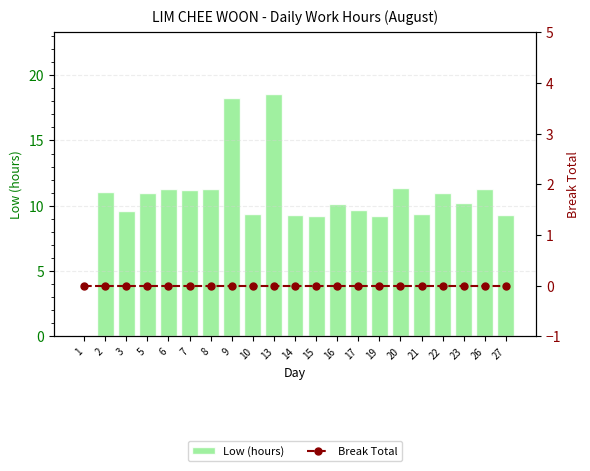

Reading left to right, extract all data points from this chart.

Low (hours): 1=0.0	2=11.0	3=9.6	5=11.0	6=11.3	7=11.2	8=11.3	9=18.3	10=9.3	13=18.6	14=9.3	15=9.2	16=10.1	17=9.7	19=9.2	20=11.4	21=9.4	22=11.0	23=10.2	26=11.3	27=9.3
Break Total: 1=0.0	2=0.0	3=0.0	5=0.0	6=0.0	7=0.0	8=0.0	9=0.0	10=0.0	13=0.0	14=0.0	15=0.0	16=0.0	17=0.0	19=0.0	20=0.0	21=0.0	22=0.0	23=0.0	26=0.0	27=0.0